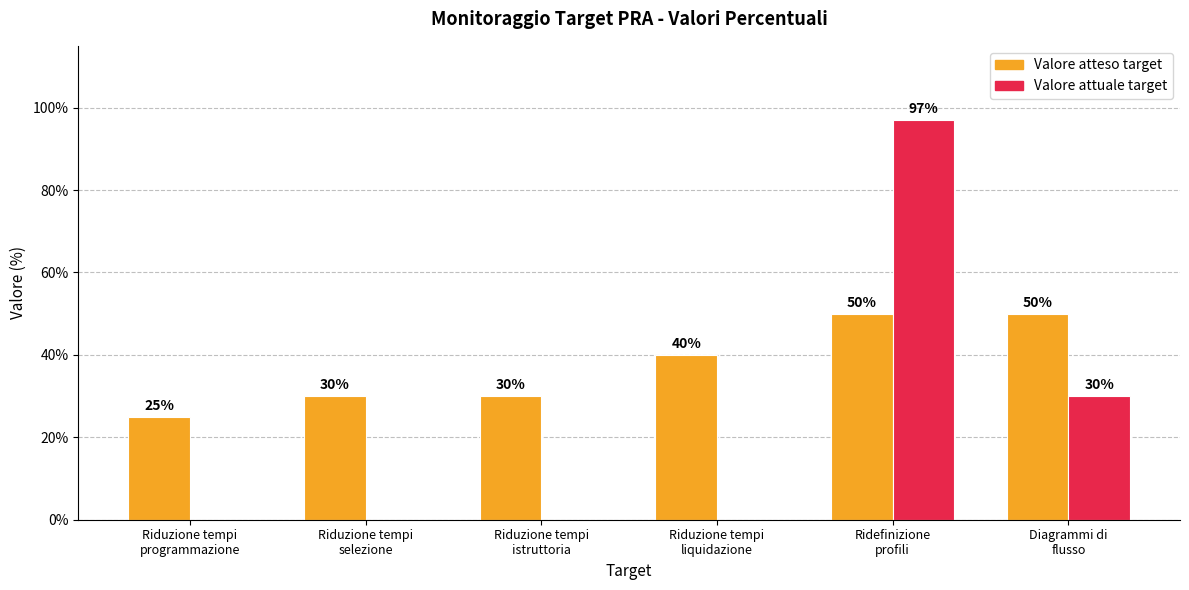

What are all the series names shown in the legend?

Valore atteso target, Valore attuale target